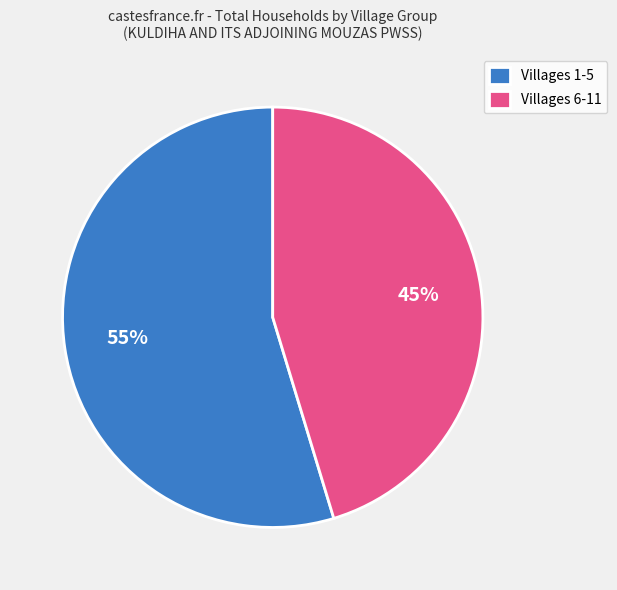

The Villages 1-5 slice represents 55% of the pie. True or false?

True